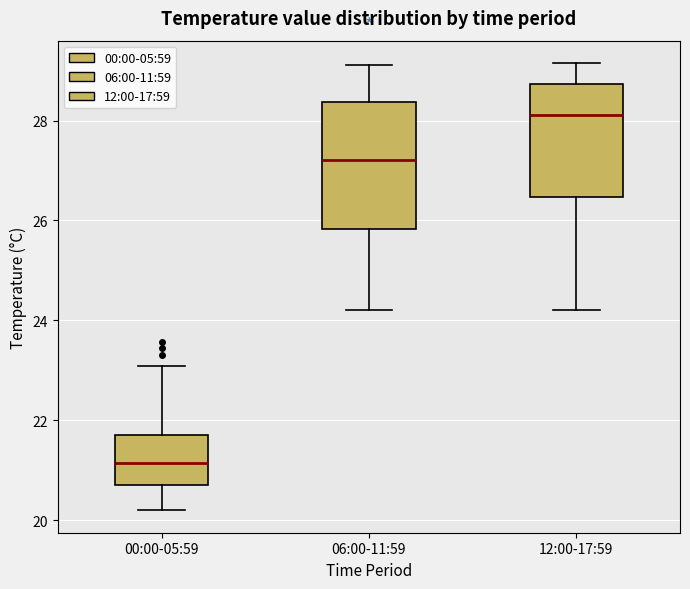

Which box is the tallest, from its lower edge to its upper edge?

06:00-11:59